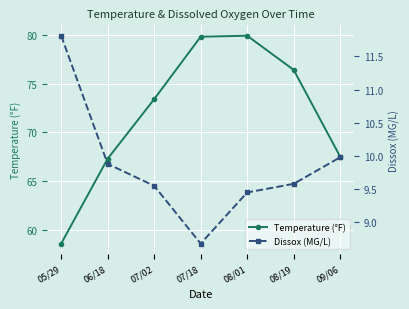

Does the chart display data point markers on the line(s)?

Yes